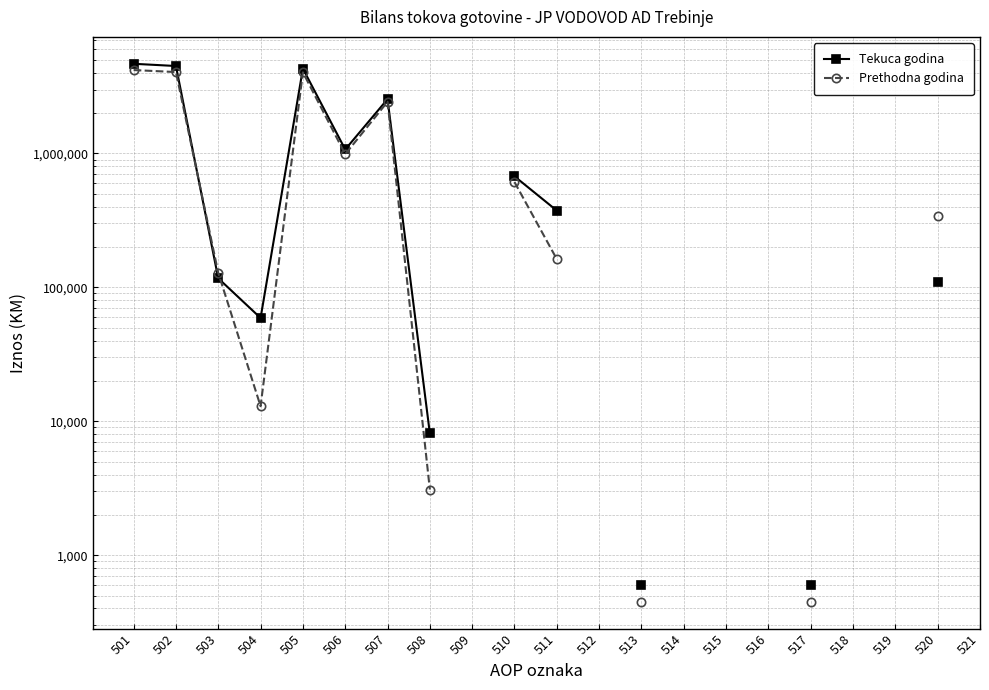

What are all the series names shown in the legend?

Tekuca godina, Prethodna godina